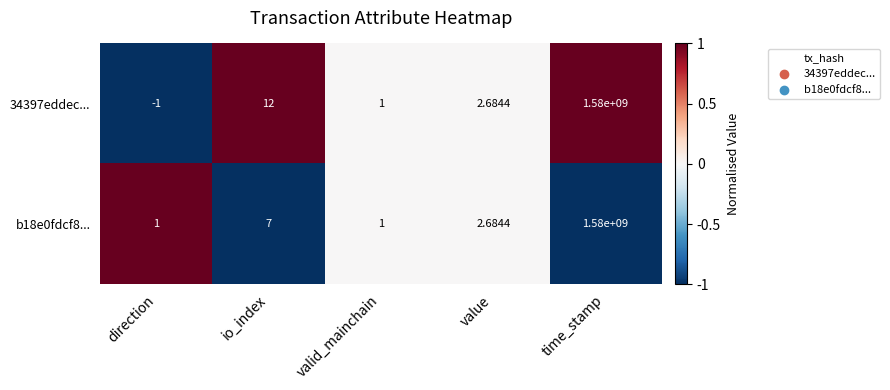

Where does the 34397eddec... series first go above 2?

io_index